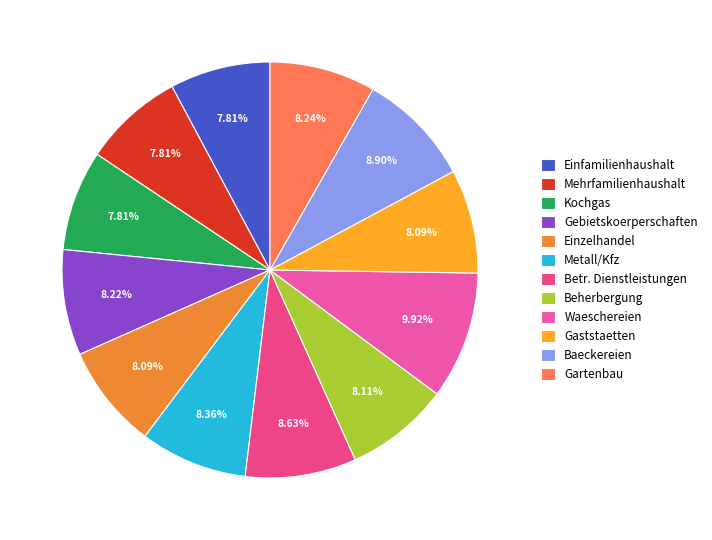

How many segments does this pie chart have?

12